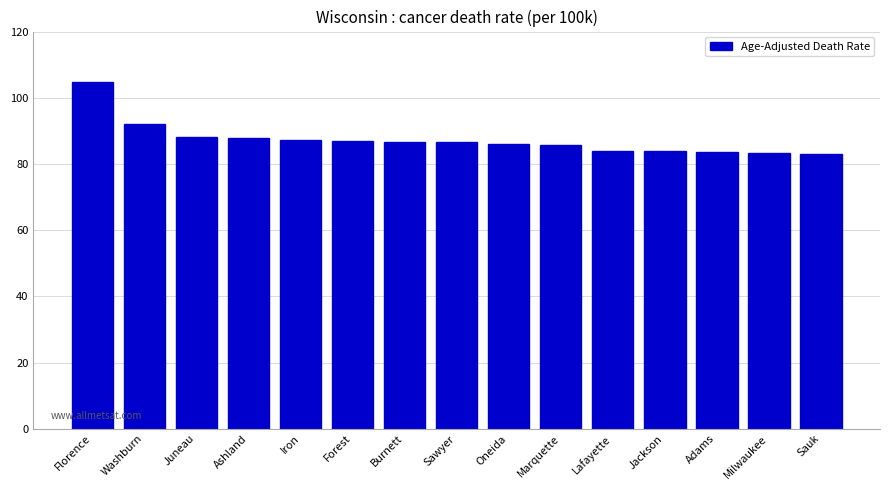

What is the ratio of the value at Burnett to the value at Forest?

1.0